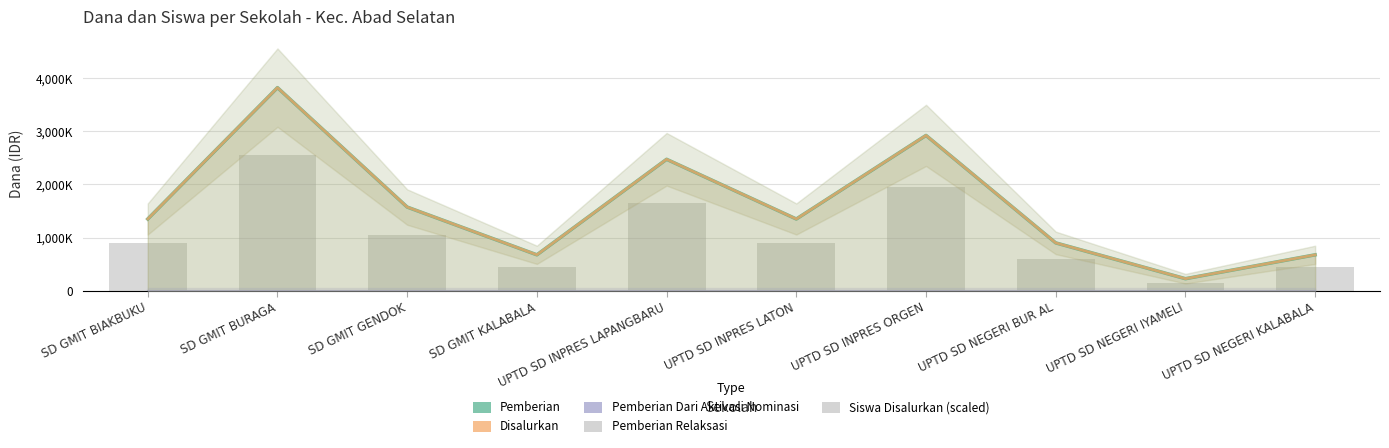

Which series has the largest total across all categories?

Pemberian